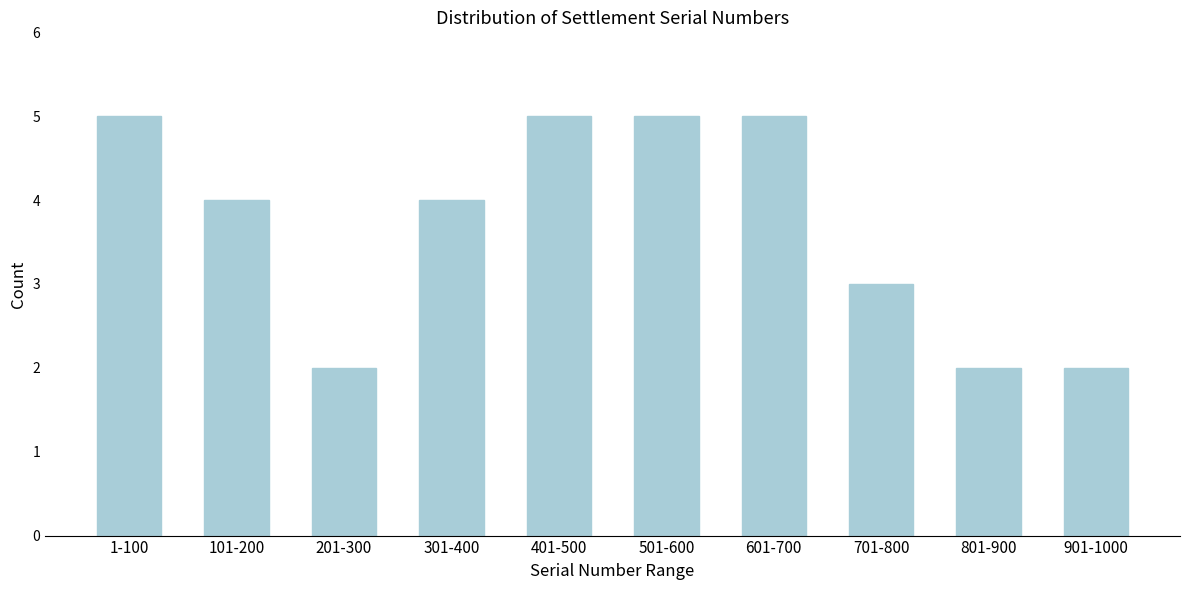

Reading left to right, extract all data points from this chart.

1-100=5	101-200=4	201-300=2	301-400=4	401-500=5	501-600=5	601-700=5	701-800=3	801-900=2	901-1000=2